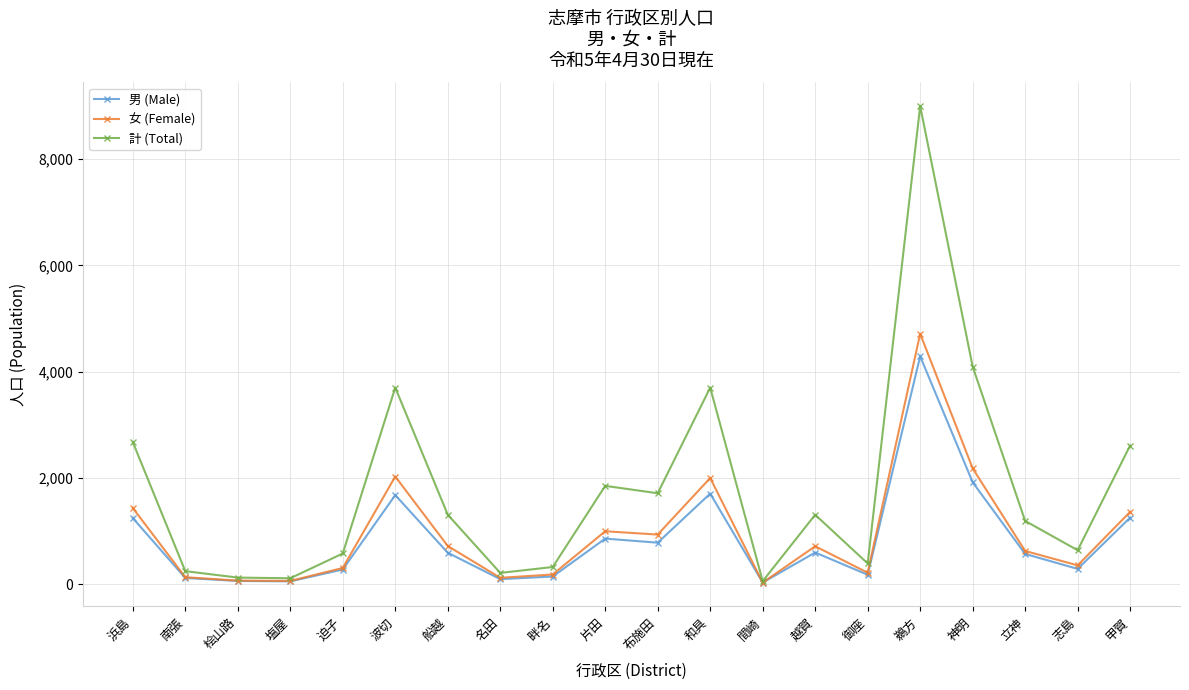

Which series has the widest spread of values?

計 (Total)